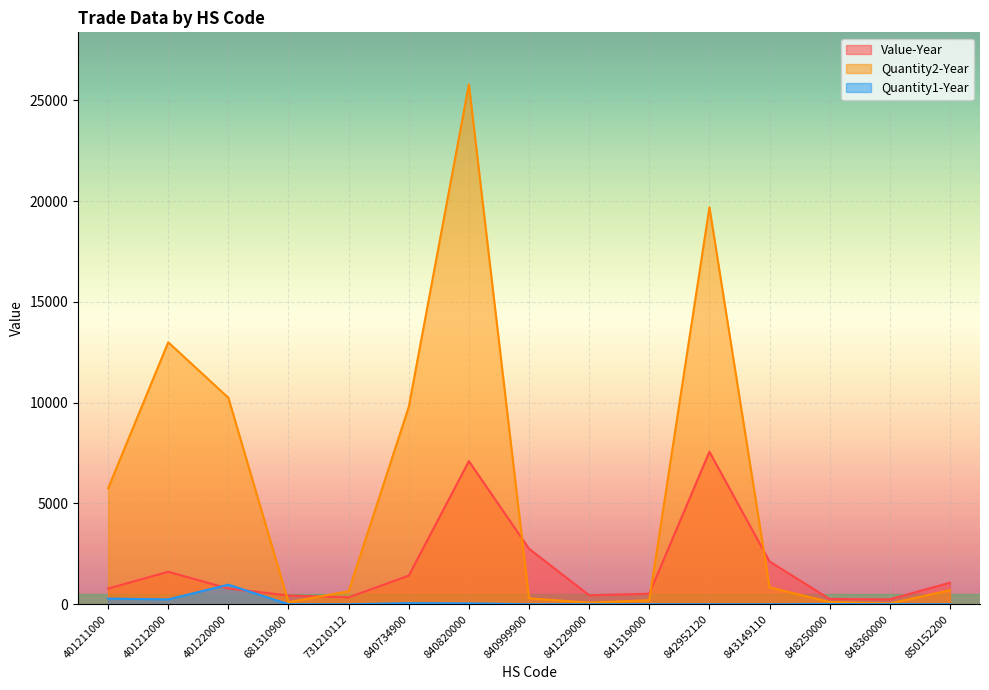

How many times do Value-Year and Quantity2-Year cross each other?

5